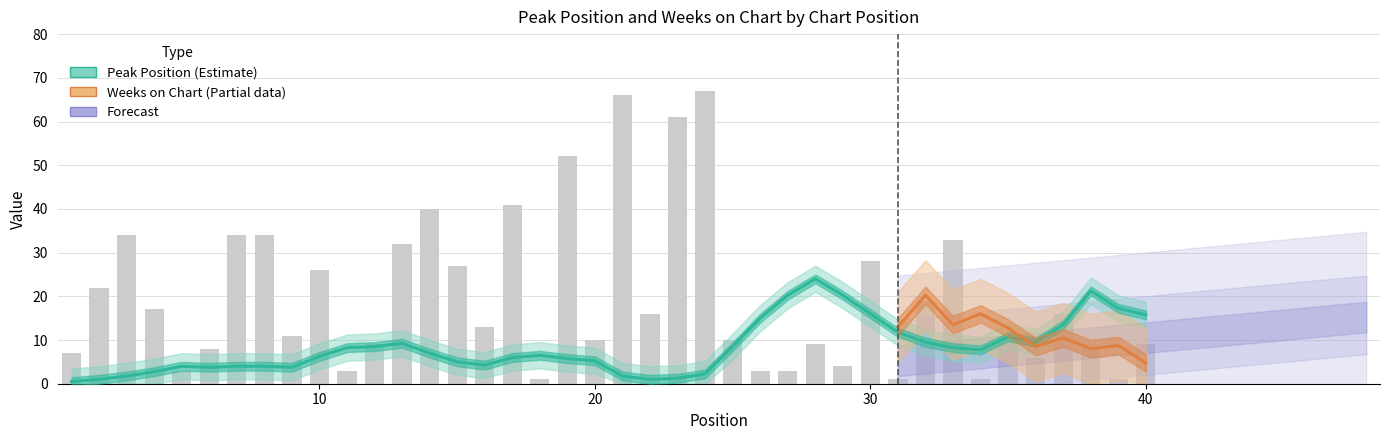

Where does the data first go above 13?

2